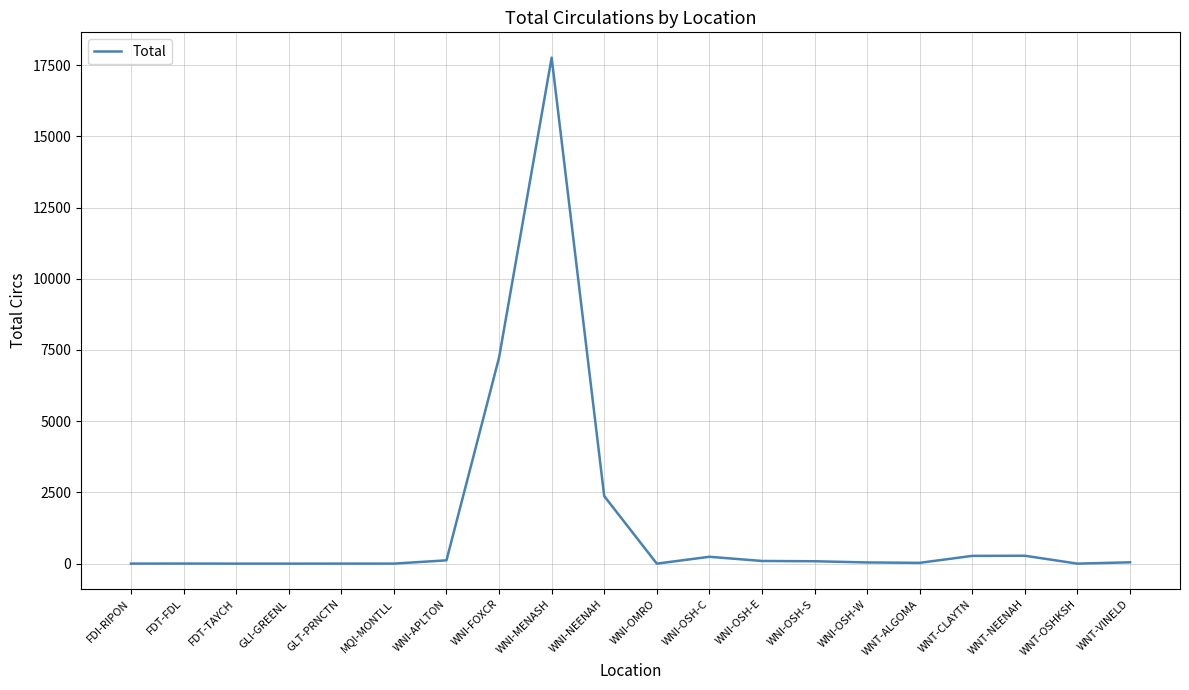

True or false: there are more than 0 points higher than both neighbors.

True